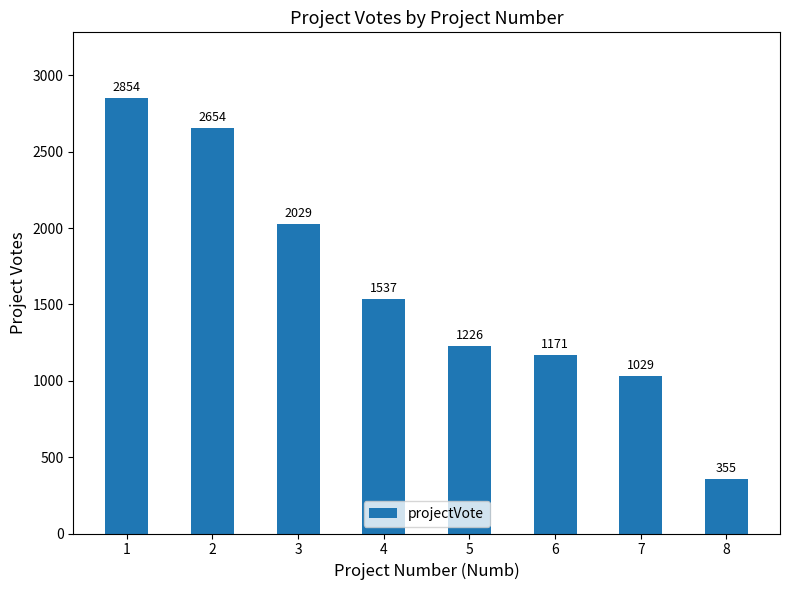

True or false: the data shows 479 at 5.

False